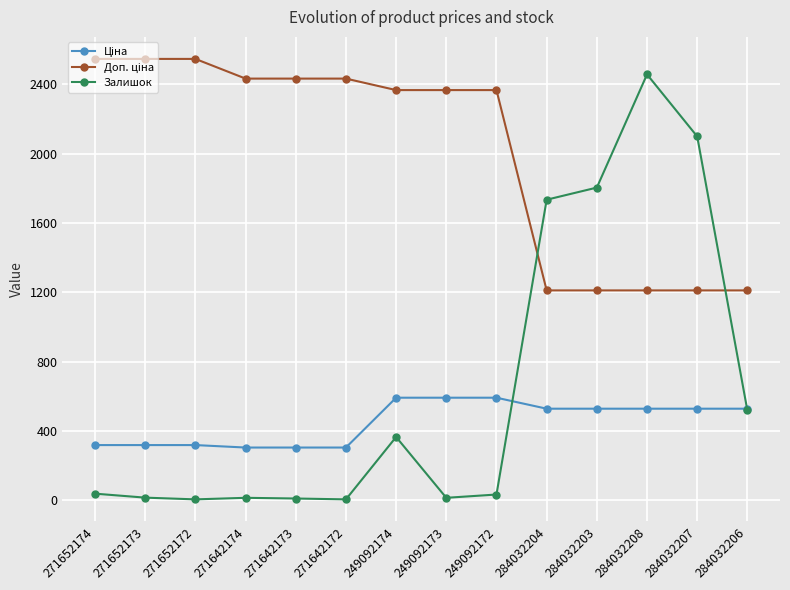

Which category has the highest value in the Залишок series?

284032208